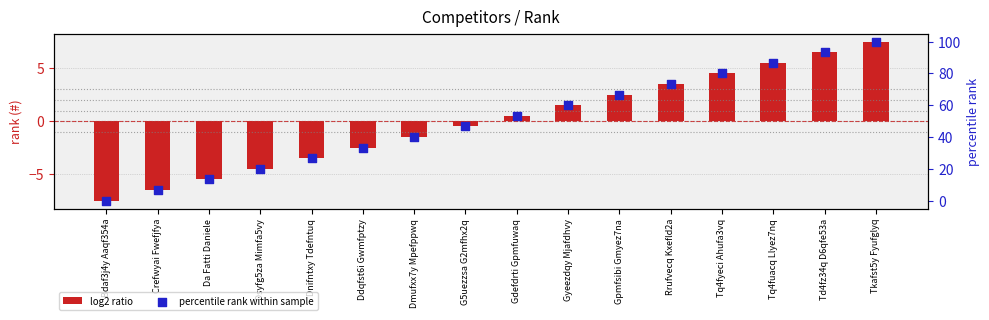

At how many categories does at least one series exceed 69?

5